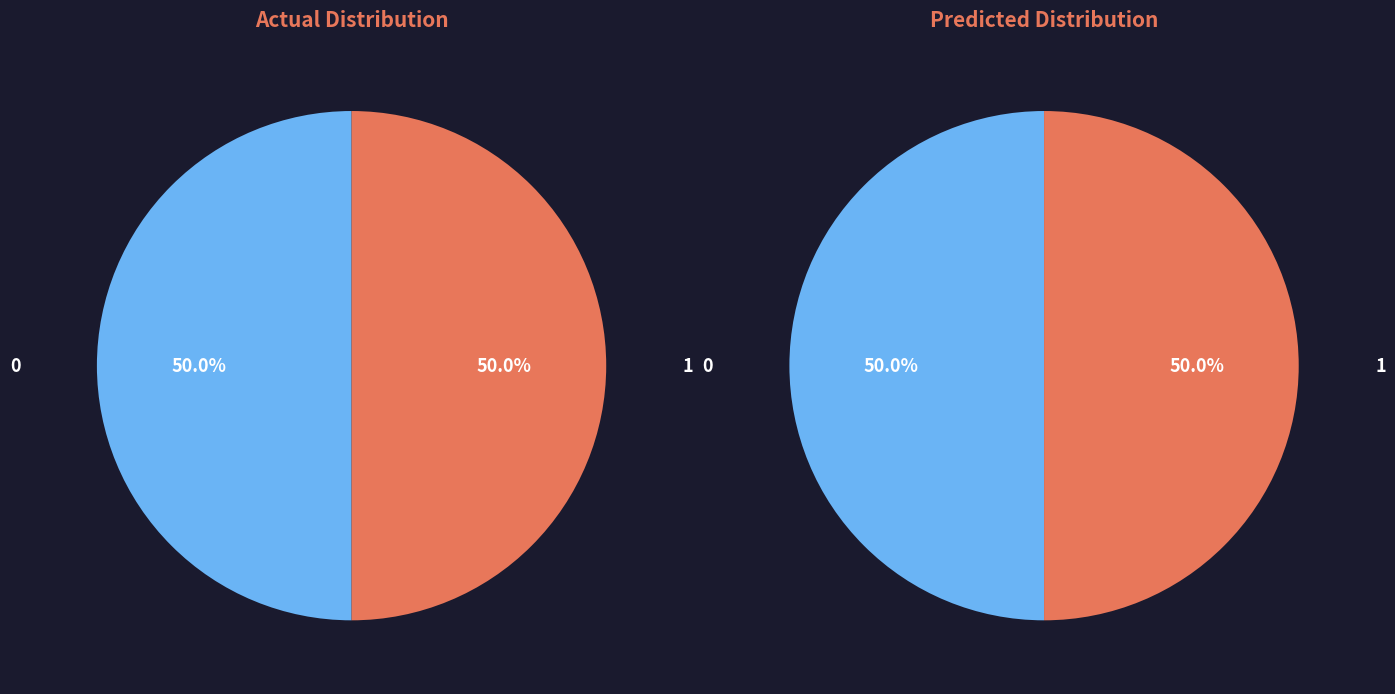

Count the number of slices in the pie.

2